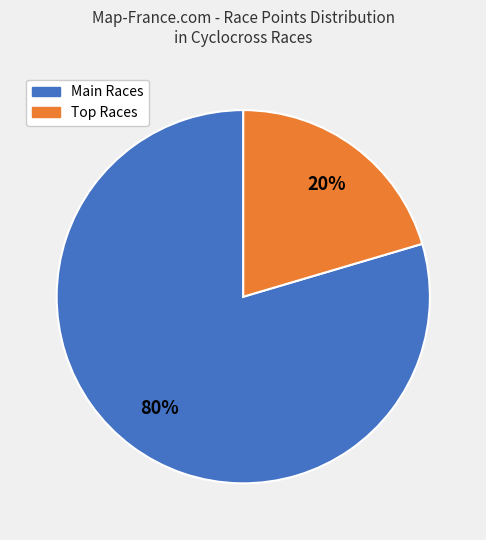

To the nearest percent, what is the average slice percentage?

50%